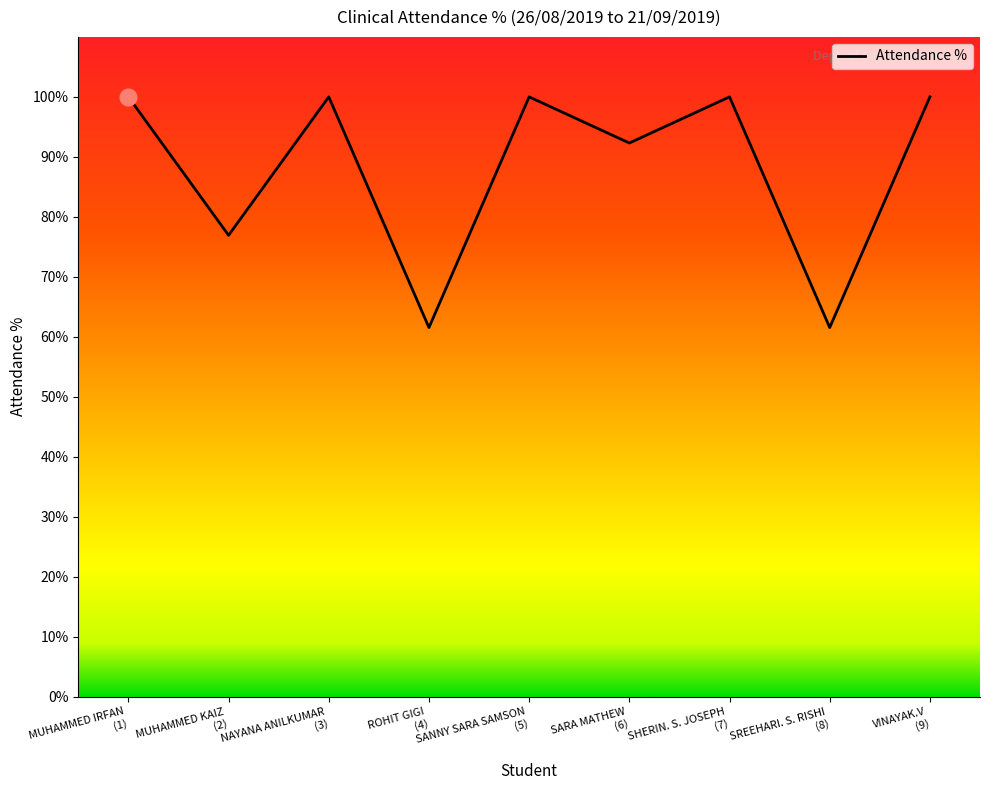

What is the sum of all values?

792.3